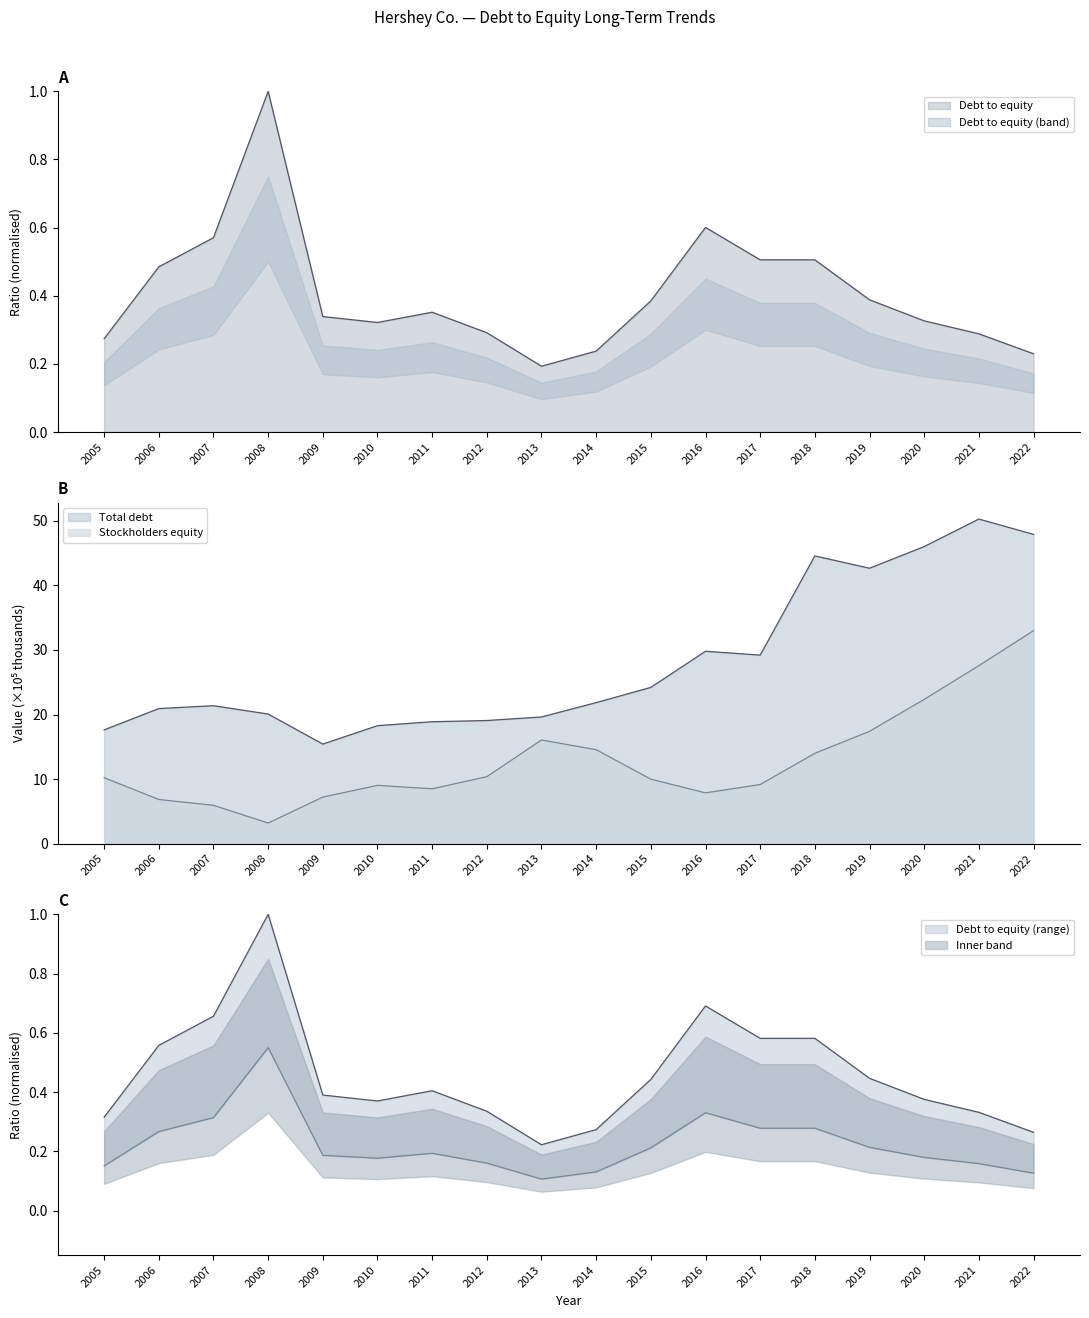

List the series in order of their peak value, highest first.

Total debt, Stockholders equity, Debt to equity